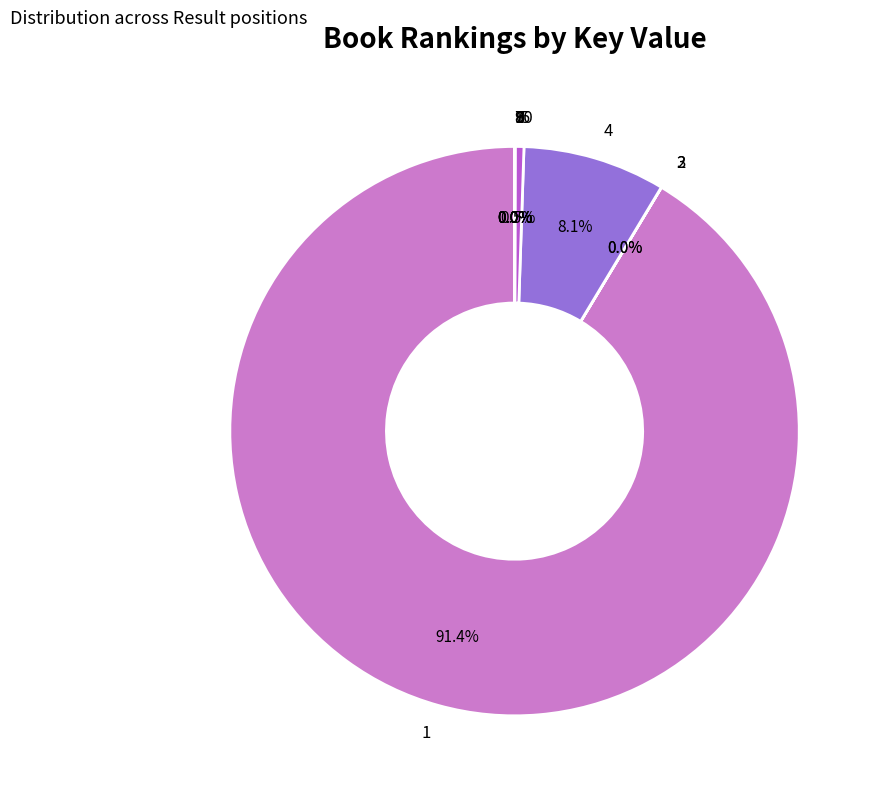

Which category accounts for the majority?

1